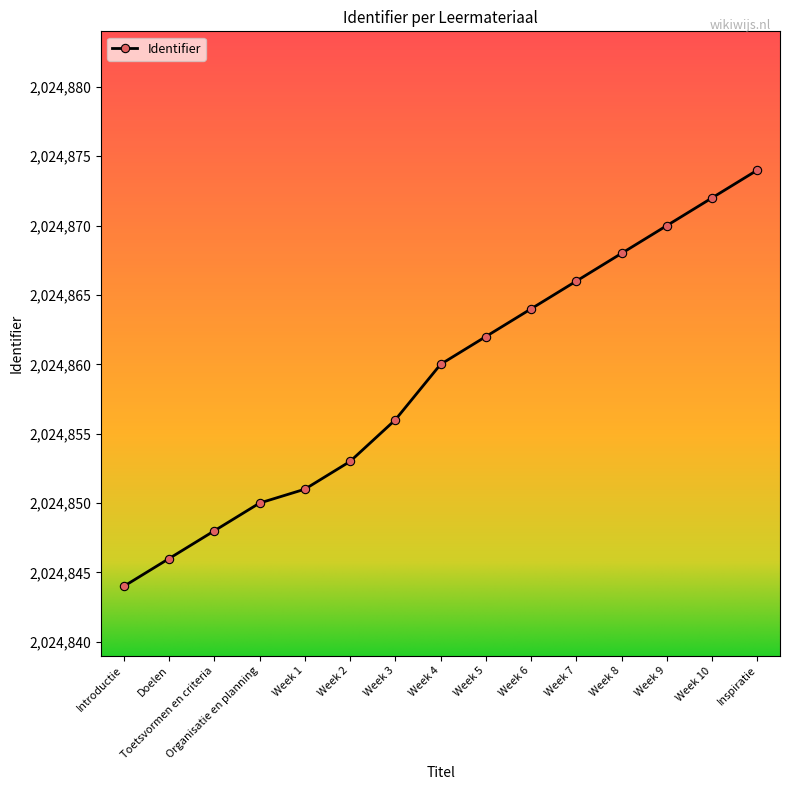

The chart shows a value of 2024864 at Week 6. True or false?

True